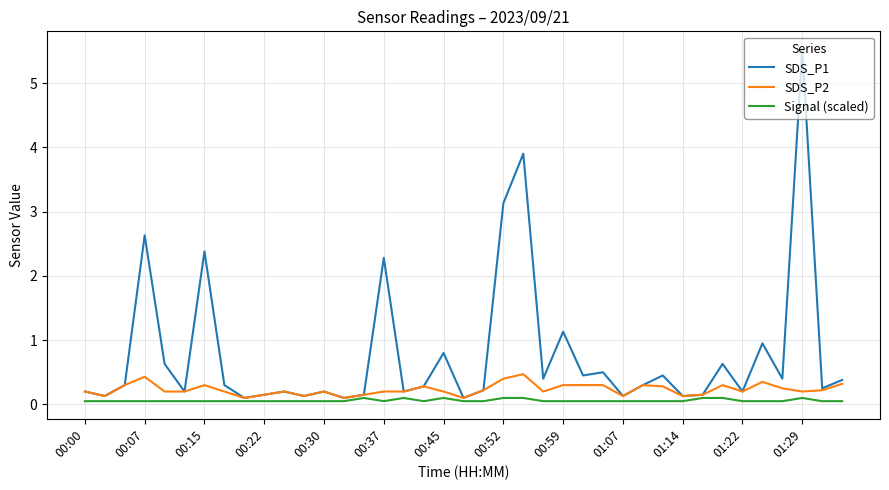

Which series has the largest total across all categories?

SDS_P1